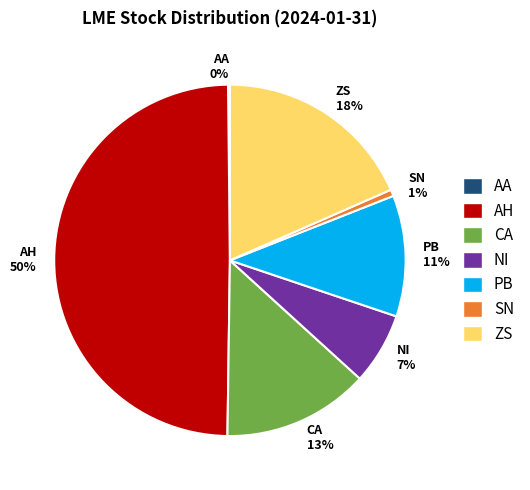

Is it true that NI is 7% of the pie?

True